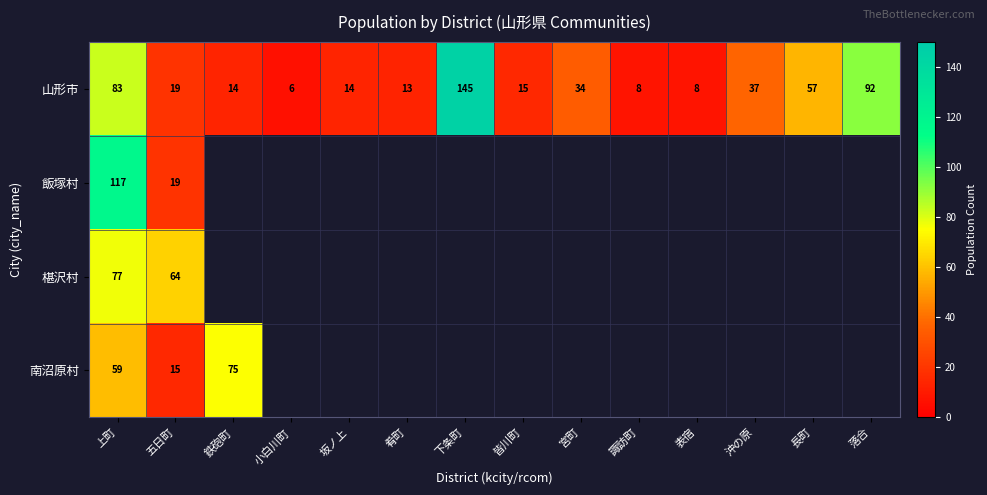

What is the maximum value shown in the chart?

145.0